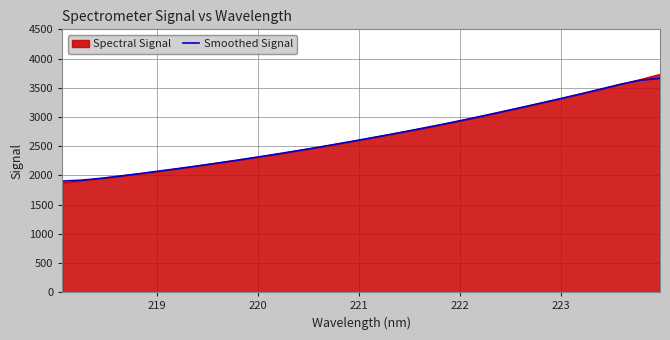

Which series has the largest range (max minus min)?

Spectral Signal